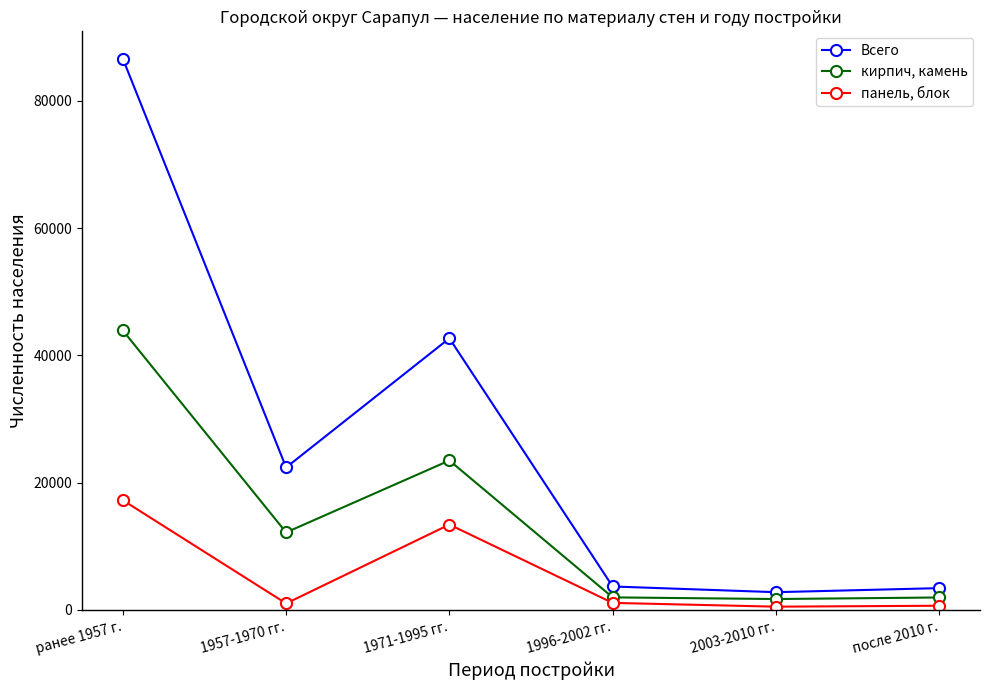

What position from the left is после 2010 г.?

6